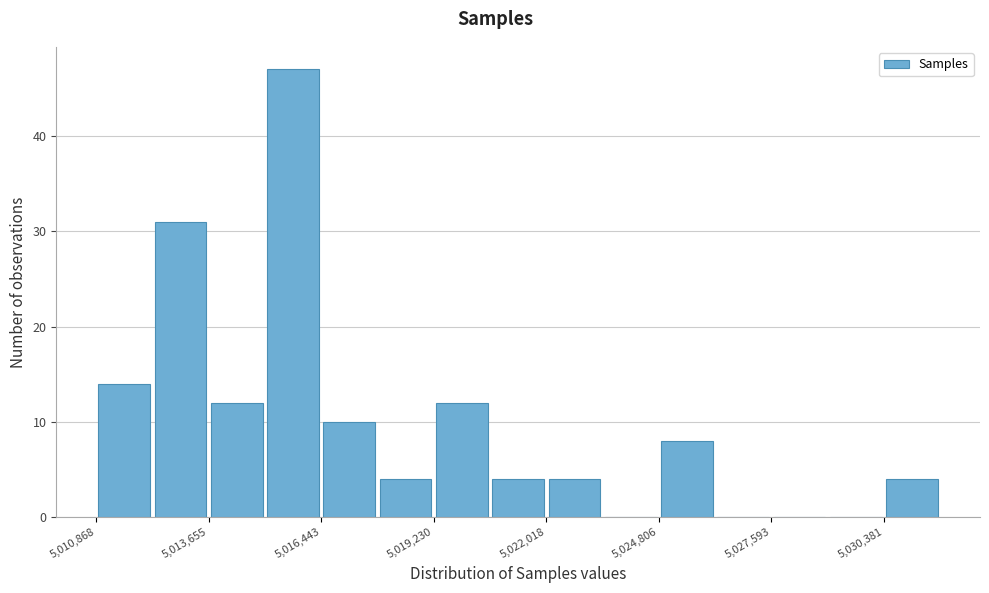

Around what value on the x-axis is the tallest bar? Give the approximate position of its centre, as read against the axis.

5015500